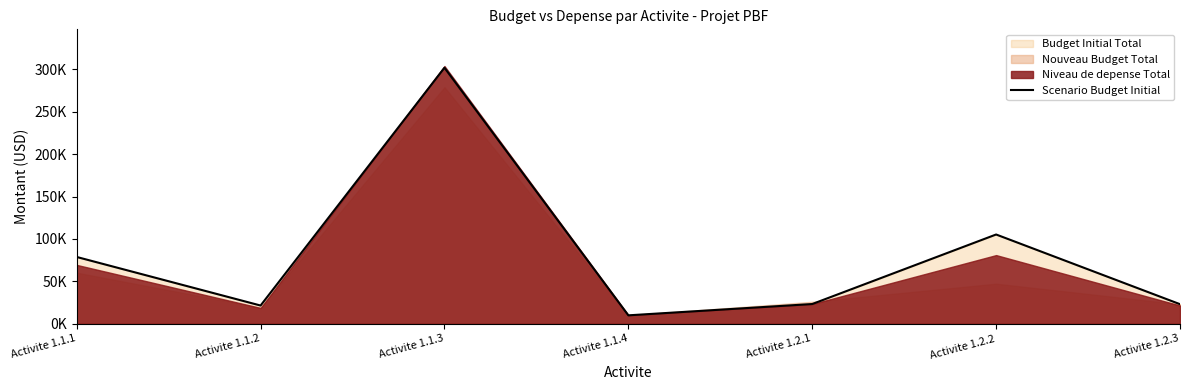

What is the difference between the values at Activite 1.1.3 and Activite 1.1.4?

291710